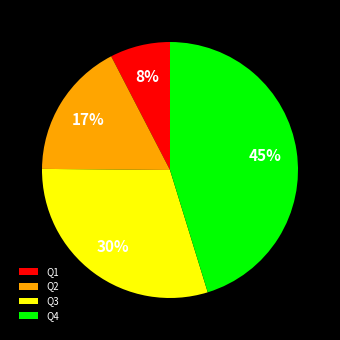

How many slices are in this pie chart?

4